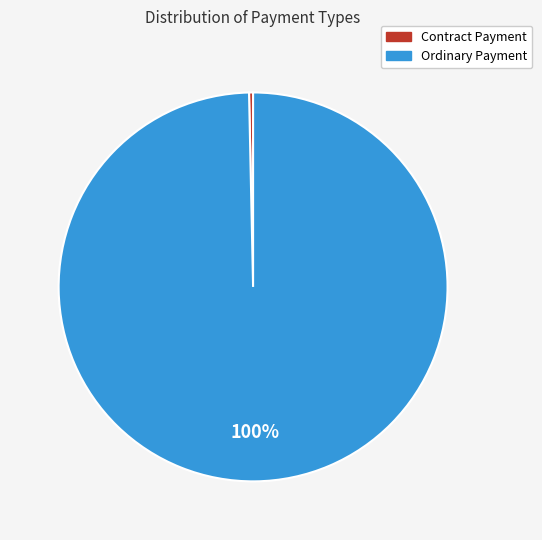

To the nearest percent, what is the difference between the Ordinary Payment and Contract Payment slice percentages?

100%